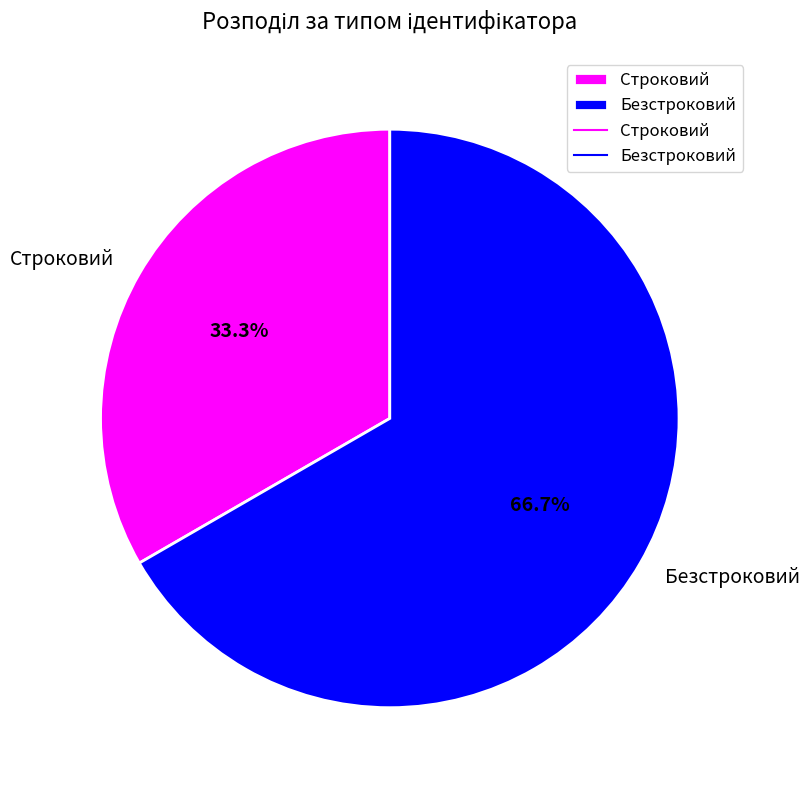

How many slices are in this pie chart?

2